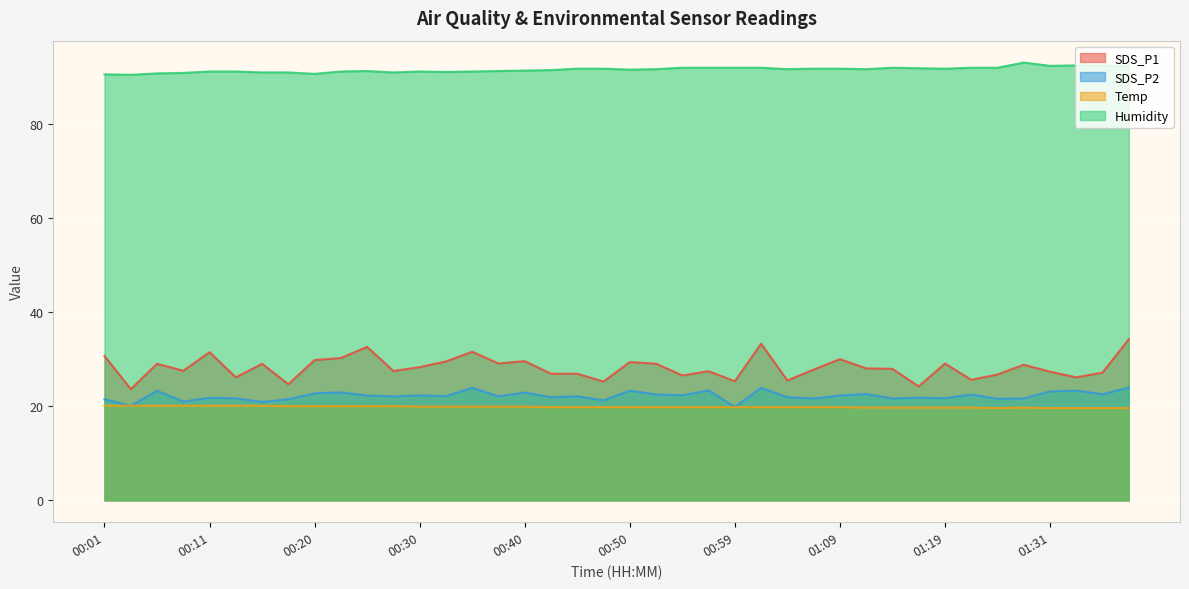

At which label does SDS_P2 reach its peak?

01:38